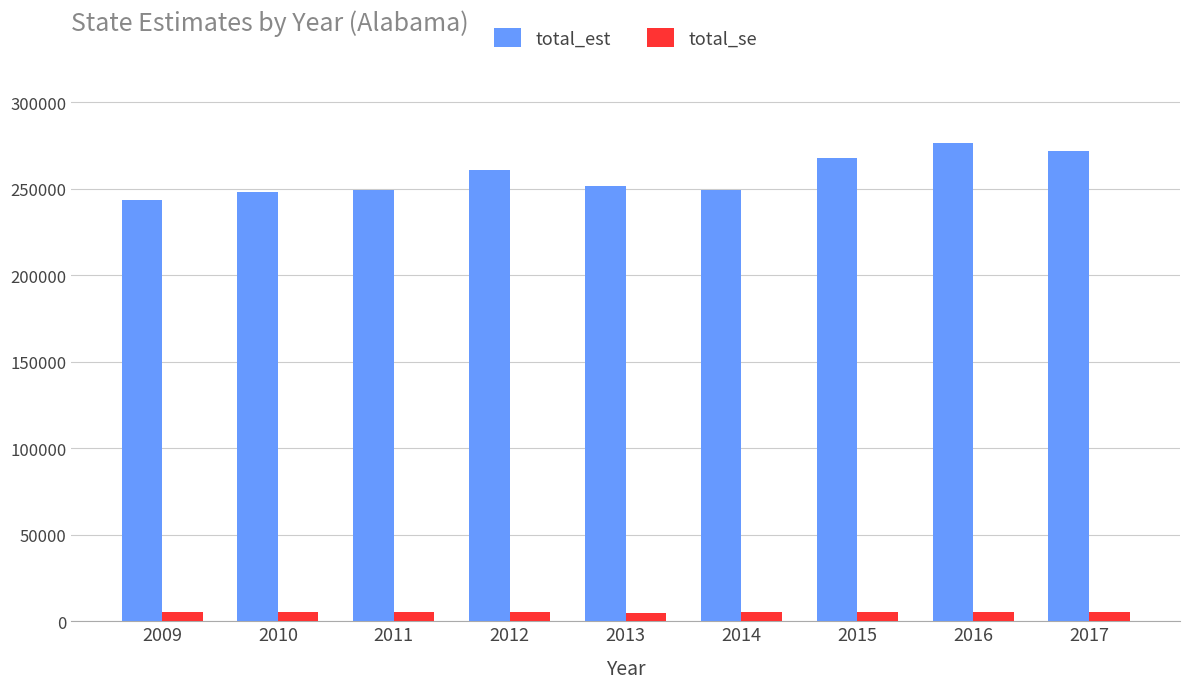

What are all the series names shown in the legend?

total_est, total_se